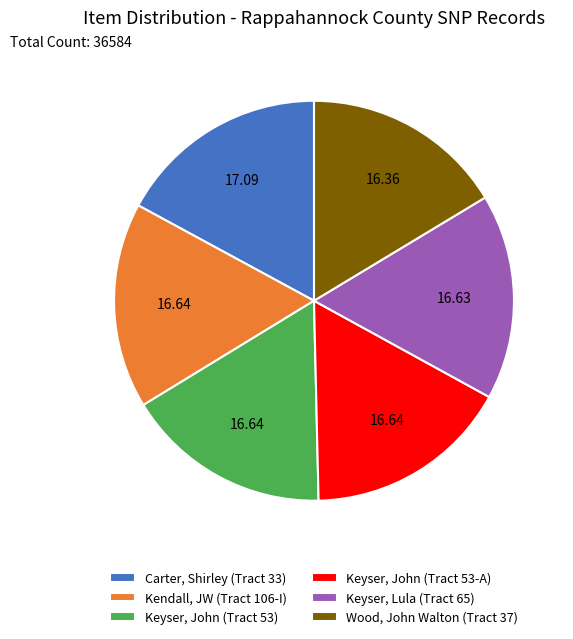

Do Keyser, Lula (Tract 65) and Wood, John Walton (Tract 37) together represent more than half of the pie?

No